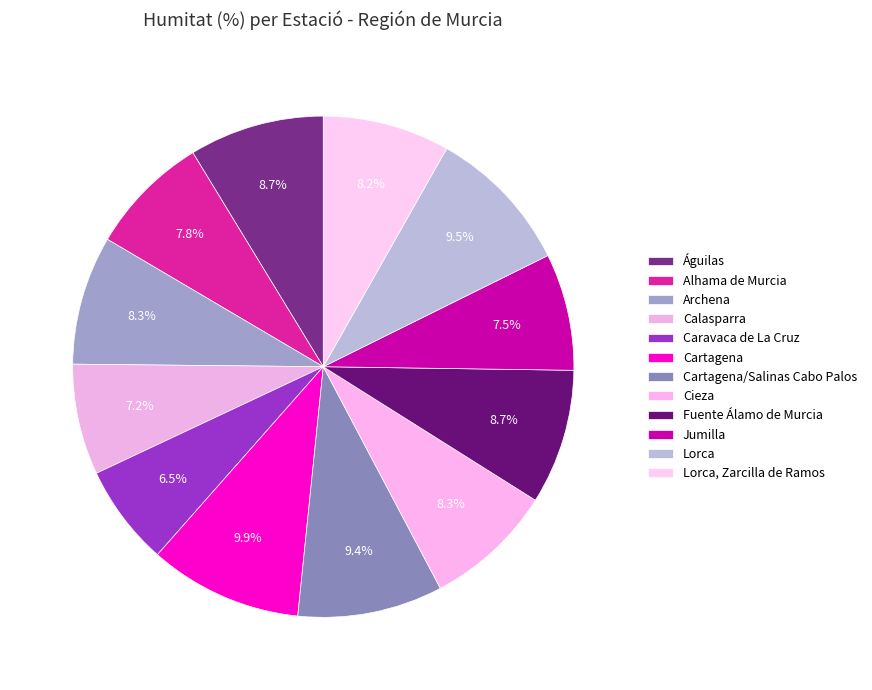

How many segments does this pie chart have?

12